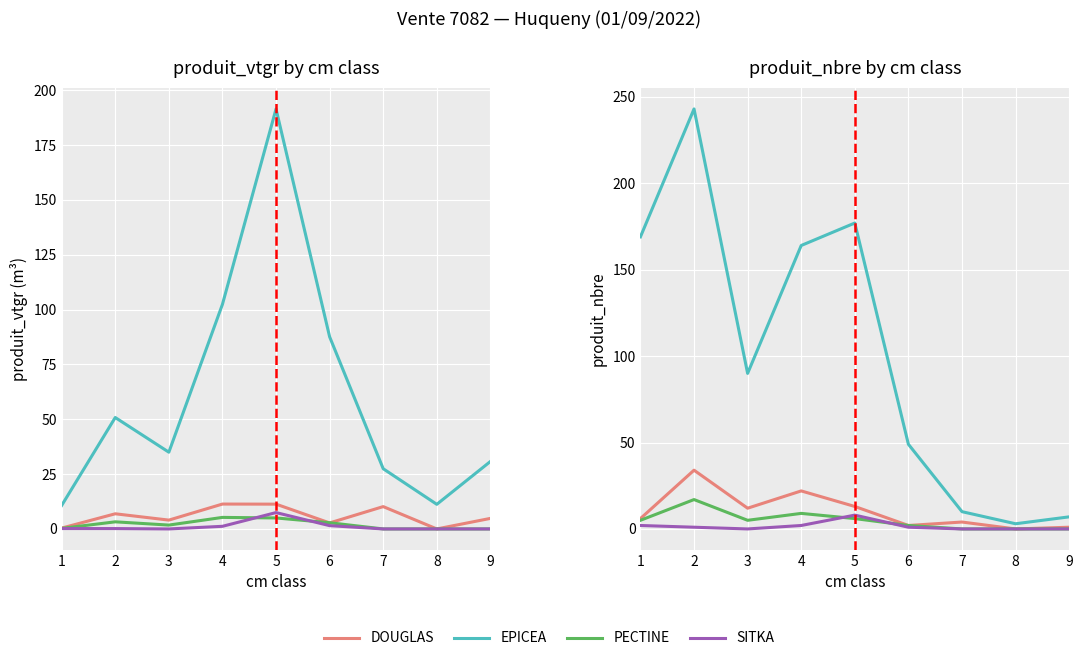

Where is the first local maximum for DOUGLAS?

2